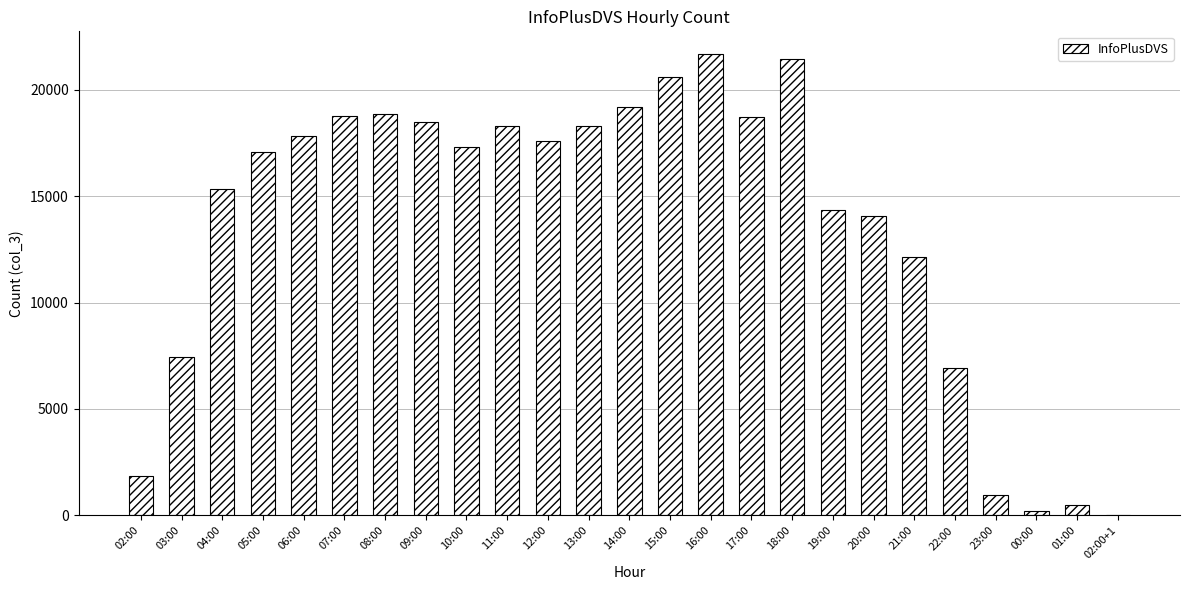

What is the sum of the values at 18:00 and 16:00?

43109